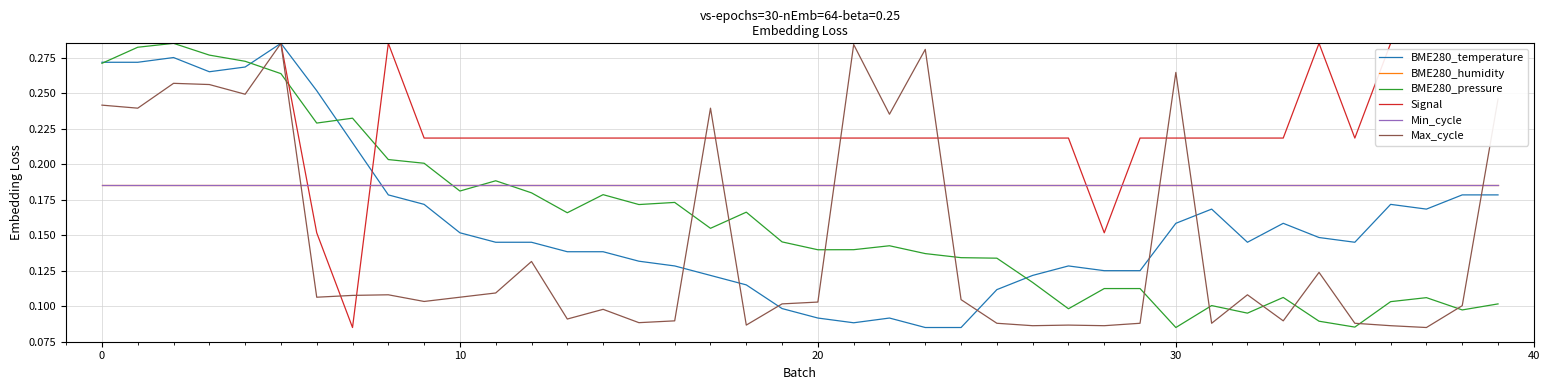

Does the chart have visible grid lines?

Yes